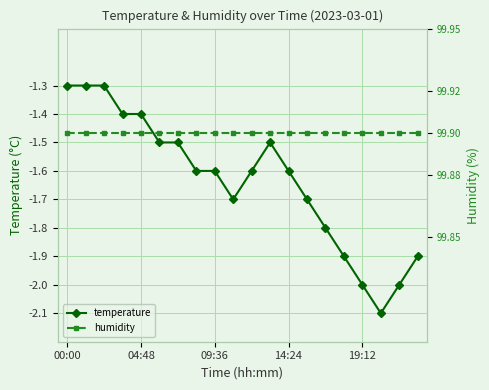

What is the maximum value for humidity?

99.9